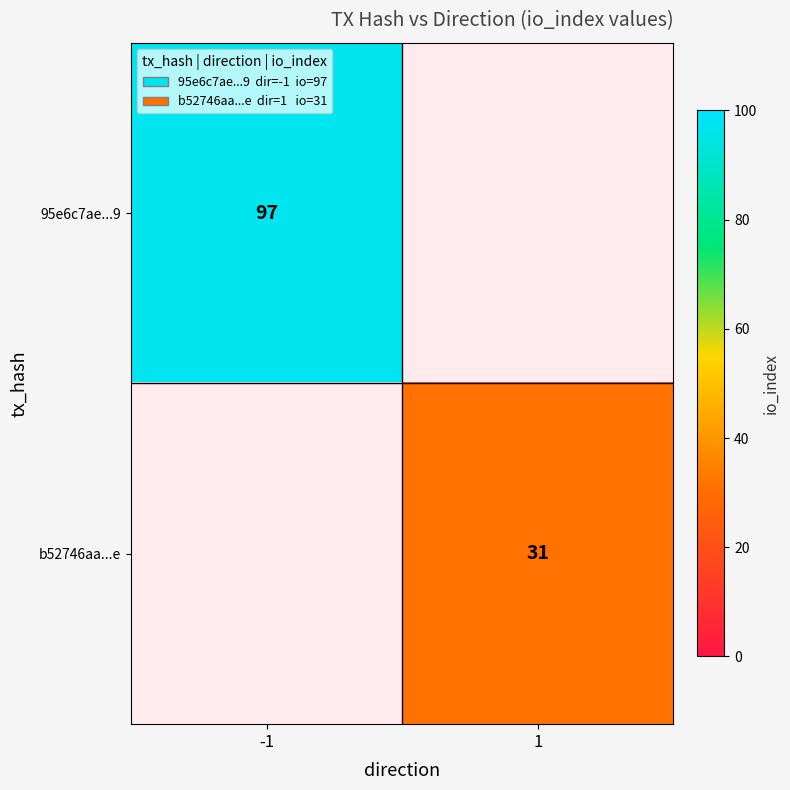

Which has a higher value, 1 or -1?

-1